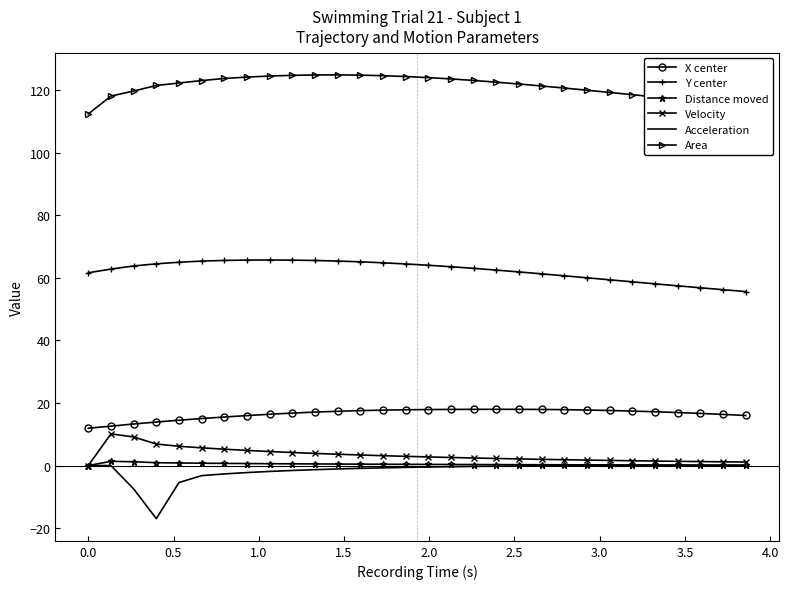

What is the sum of all Distance moved values?

13.5